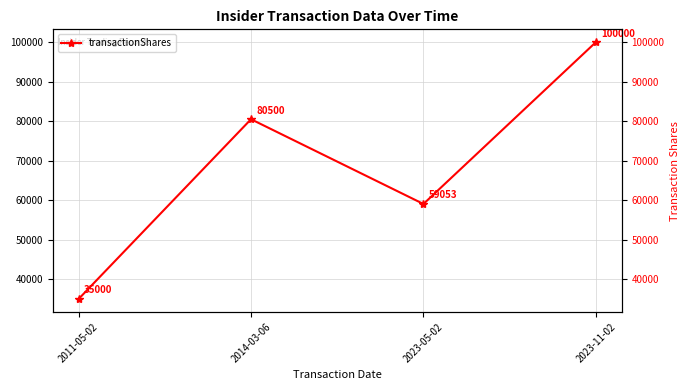

How many values are between 59053 and 100000?

3